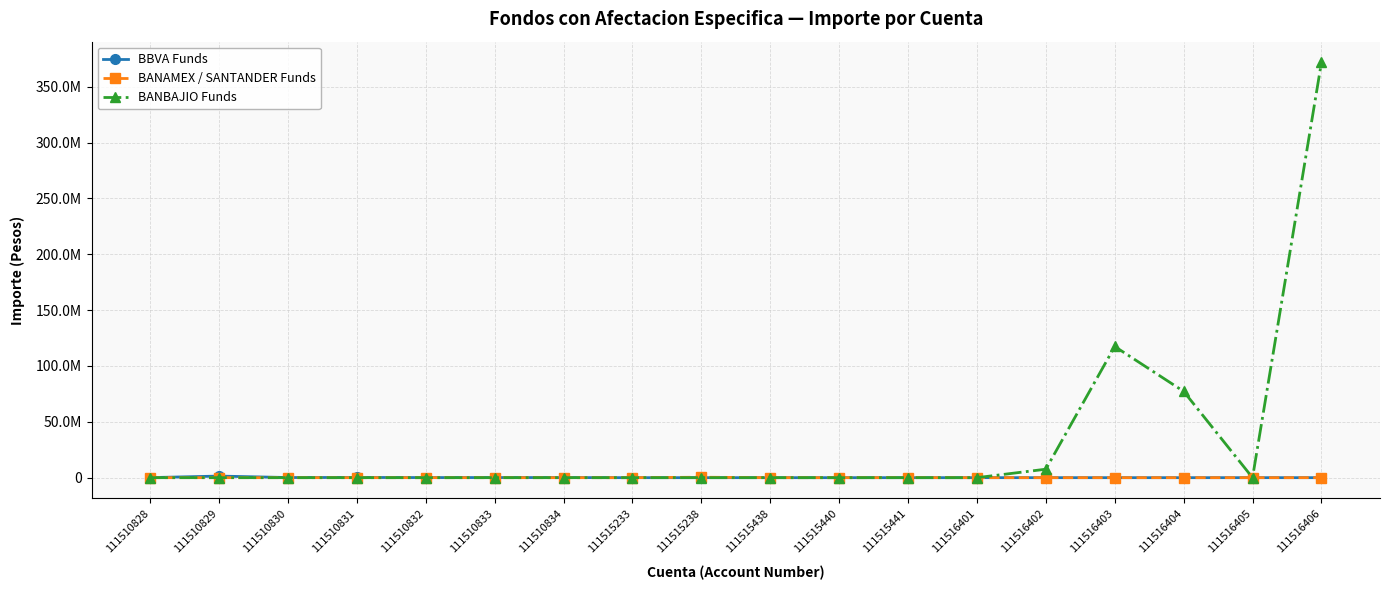

Is this an area chart (filled region under the line)?

No